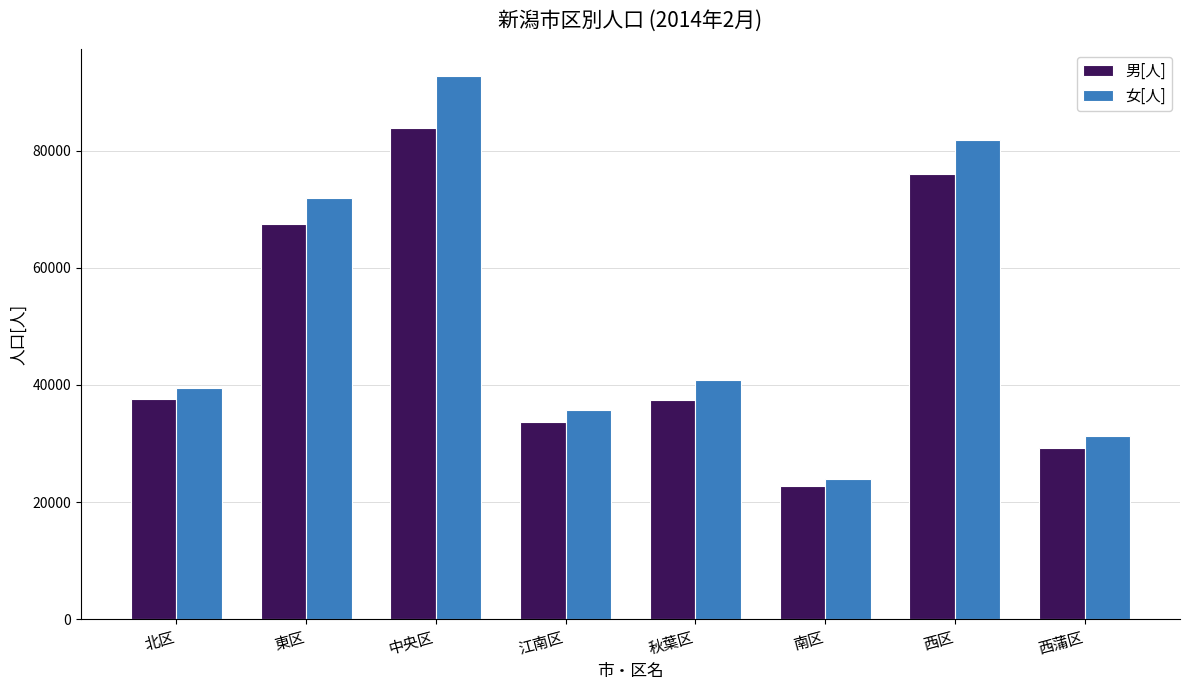

The 女[人] series shows 18946 at 秋葉区. True or false?

False